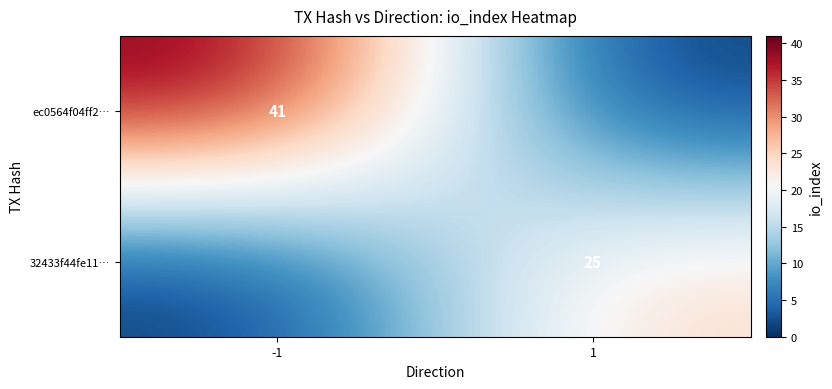

Is it true that 32433f44fe11… equals 25 at 1?

True